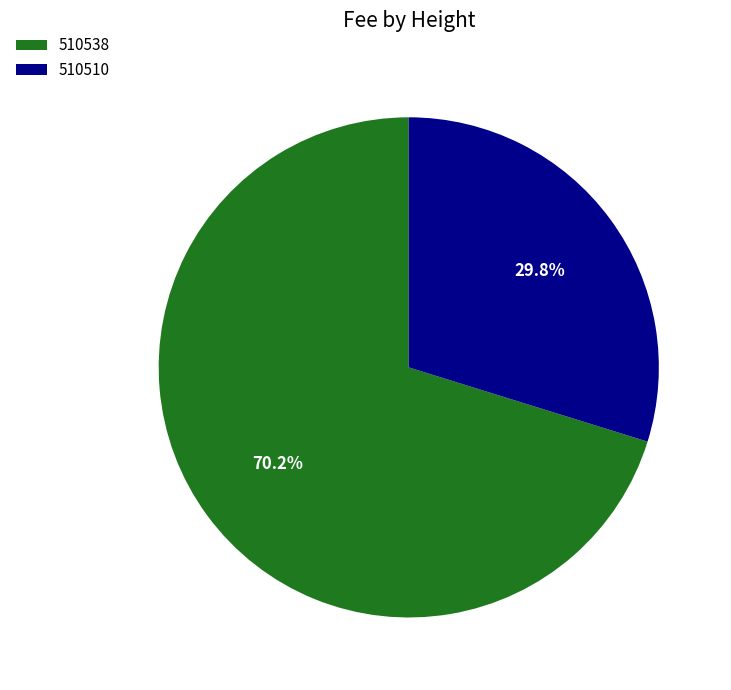

Combined, do 510510 and 510538 account for over 50%?

Yes